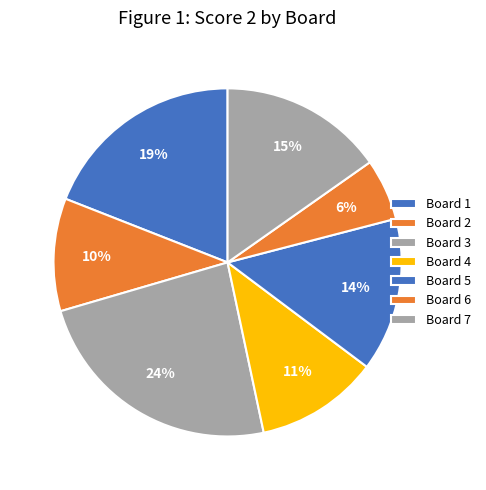

True or false: Board 6 accounts for 12% of the total.

False